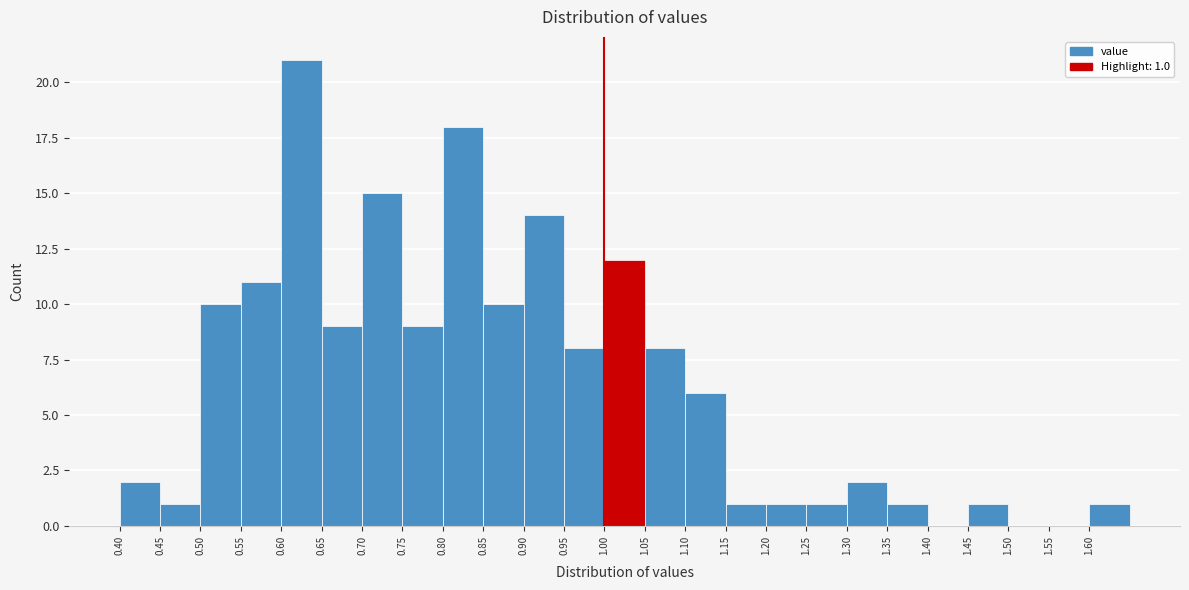

Over which range of the x-axis is the bar tallest?

0.60 to 0.65